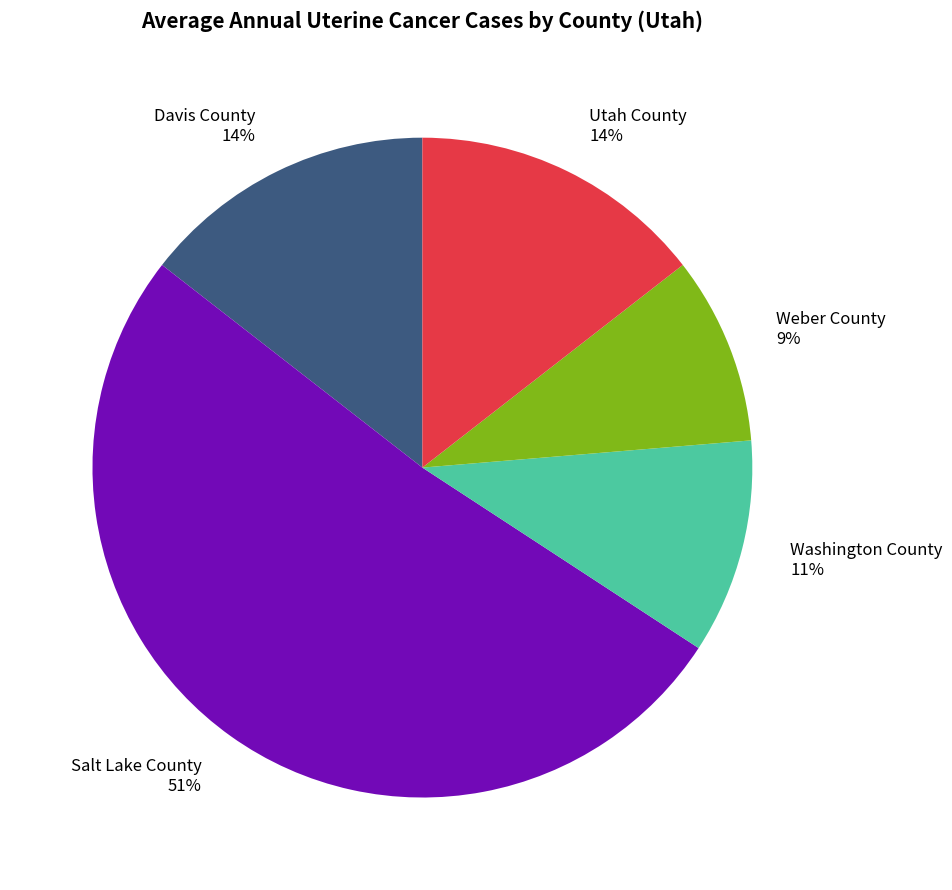

To the nearest percent, what percentage of the pie is Washington County?

11%